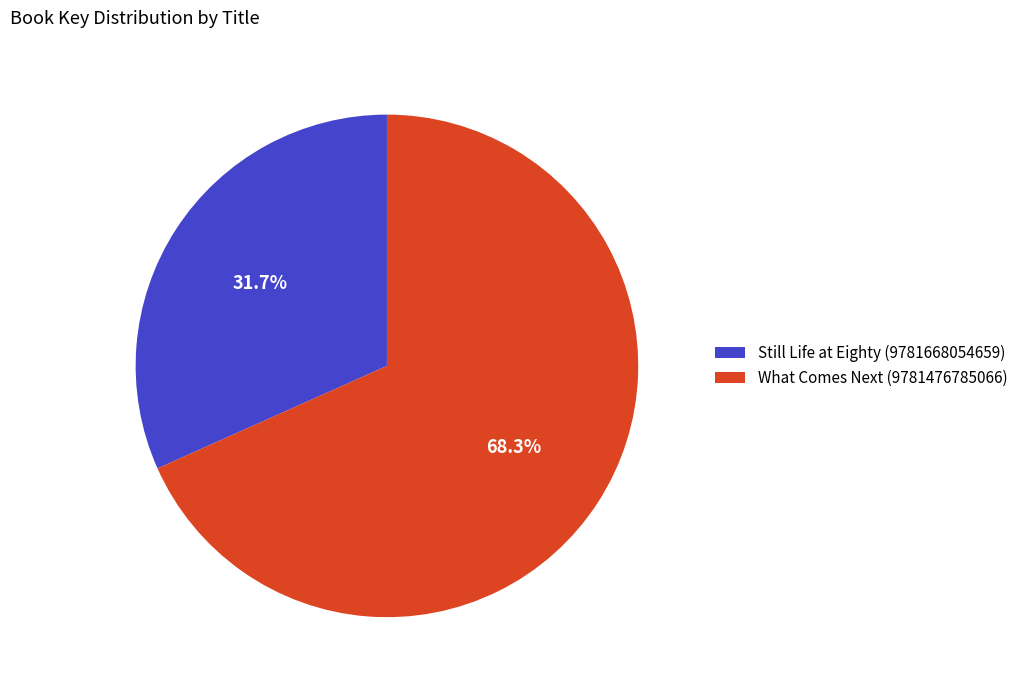

Do Still Life at Eighty (9781668054659) and What Comes Next (9781476785066) together represent more than half of the pie?

Yes